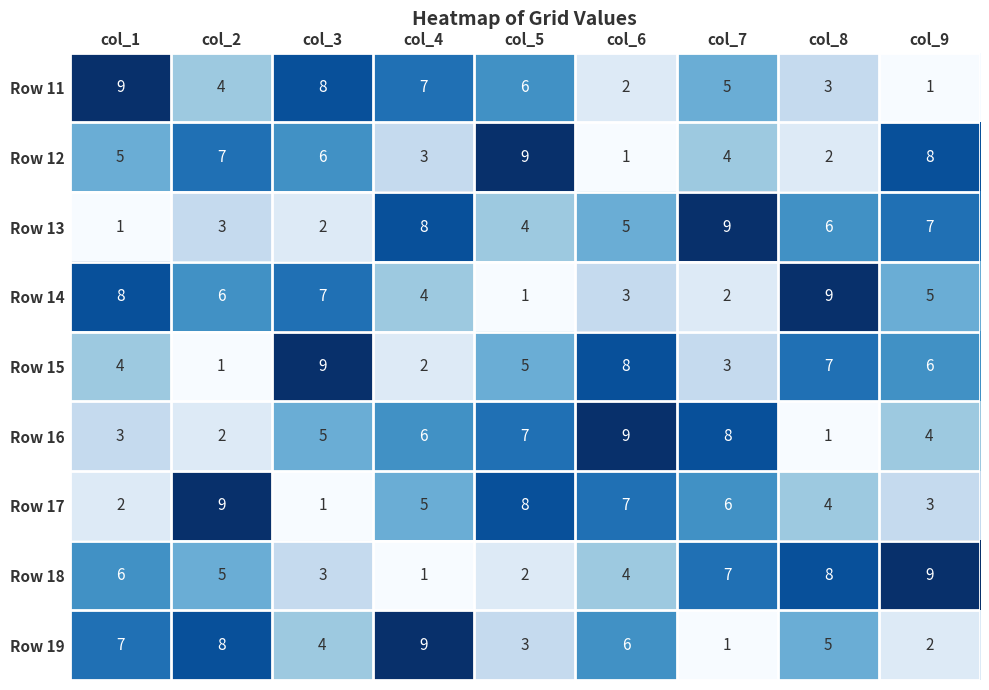

How many values in the Row 11 series are below 5?

4